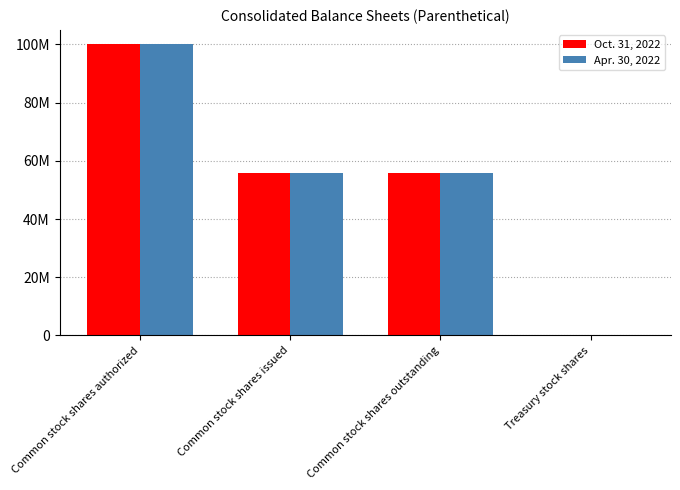

What are all the series names shown in the legend?

Oct. 31, 2022, Apr. 30, 2022